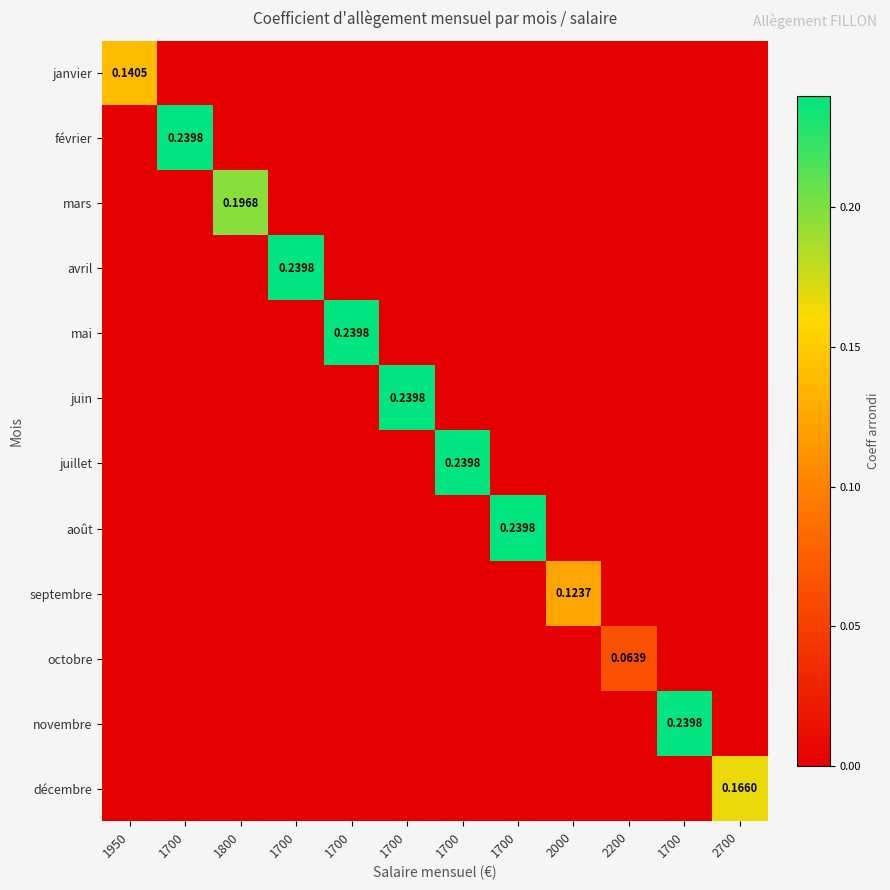

The value of avril at 1800 is 0.0. True or false?

True